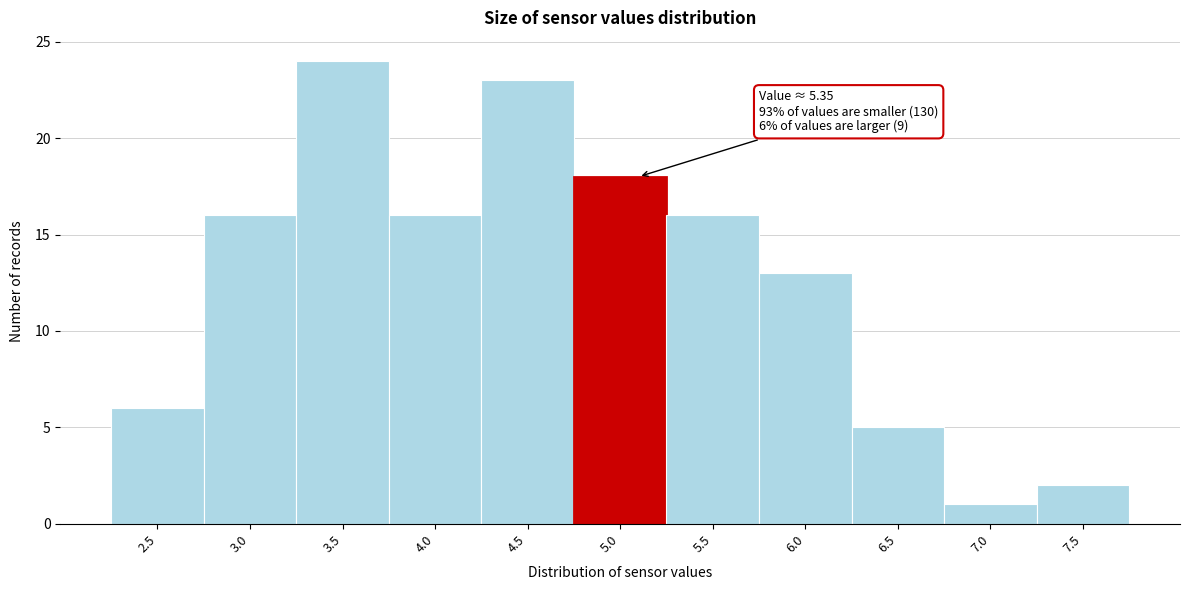

Reading left to right, what are all the values shown in this chart?

2.5=6	3.0=16	3.5=24	4.0=16	4.5=23	5.0=18	5.5=16	6.0=13	6.5=5	7.0=1	7.5=2